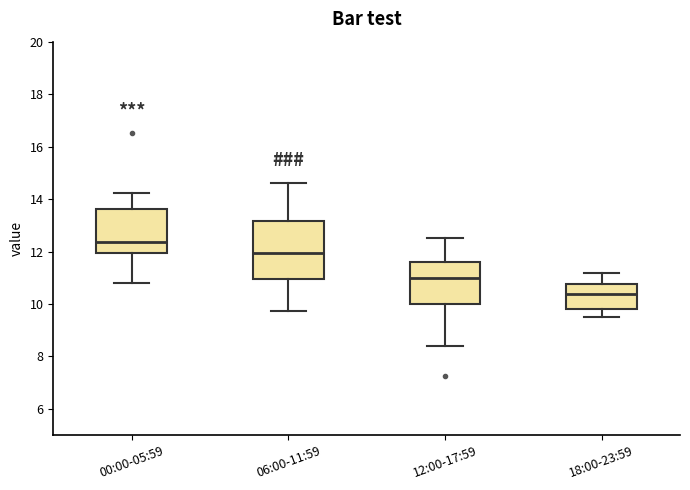

Reading left to right, transcribe this box plot: for each box, give where its median line is, the range the box spans, and where its two whiskers end, as read against the y-axis. The values are not printed on the chart, so give them approximately, as read against the axis.

00:00-05:59: median 12.4, box 12.0 to 13.6, whiskers 10.8 to 14.2
06:00-11:59: median 12.0, box 11.0 to 13.2, whiskers 9.8 to 14.6
12:00-17:59: median 11.0, box 10.0 to 11.6, whiskers 8.4 to 12.6
18:00-23:59: median 10.4, box 9.8 to 10.8, whiskers 9.6 to 11.2